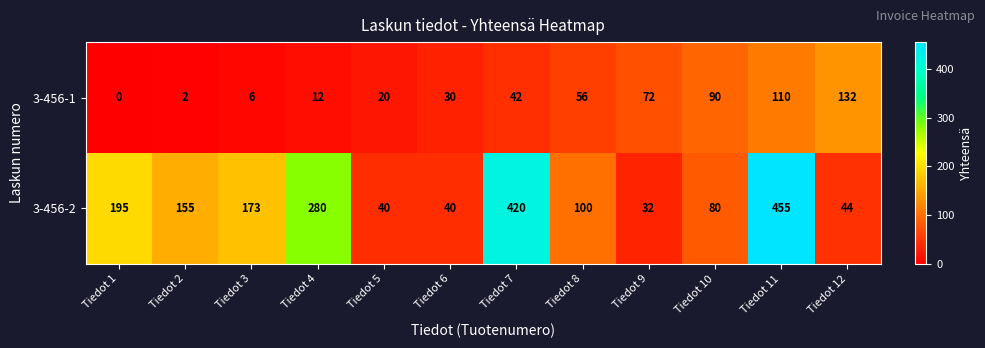

Is it true that 3-456-2 equals 155 at Tiedot 2?

True